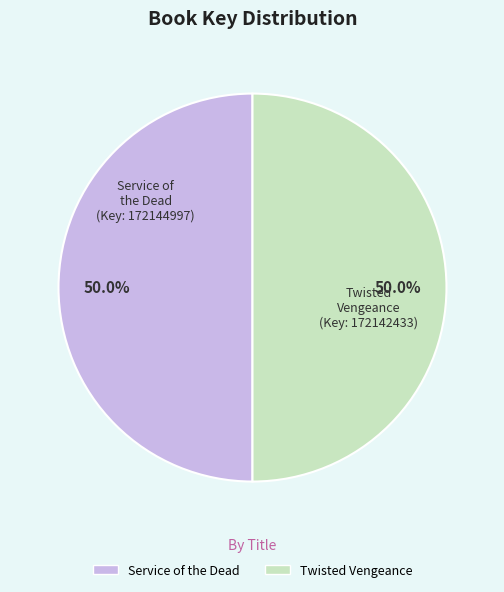

To the nearest percent, what percentage of the pie is Service of the Dead?

50%